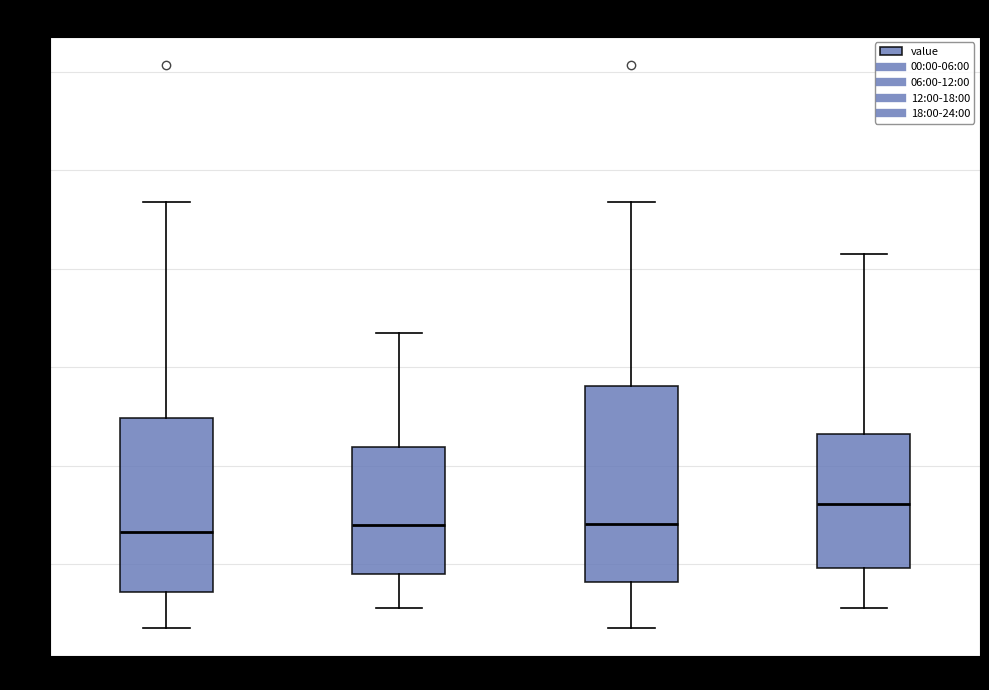

Which box is the tallest, from its lower edge to its upper edge?

12:00-18:00